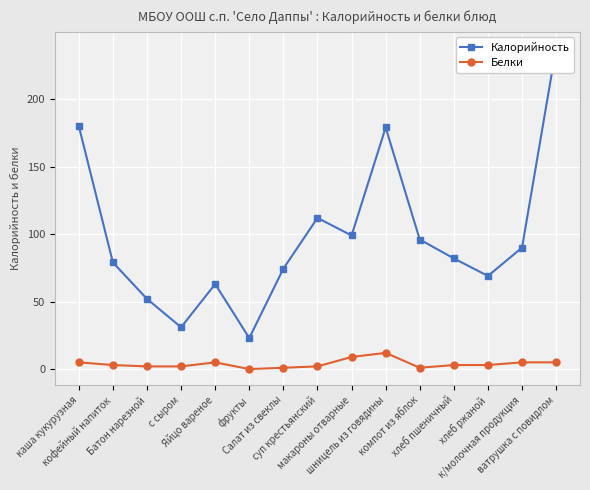

Is it true that Белки equals 5.0 at каша кукурузная?

True